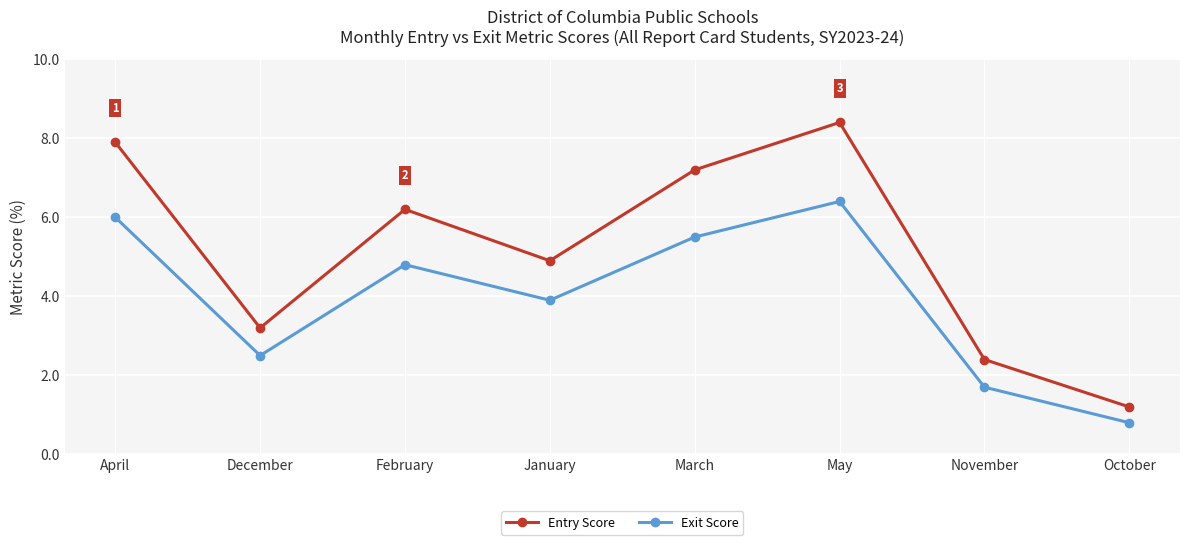

At which category is the sum across all series the highest?

May